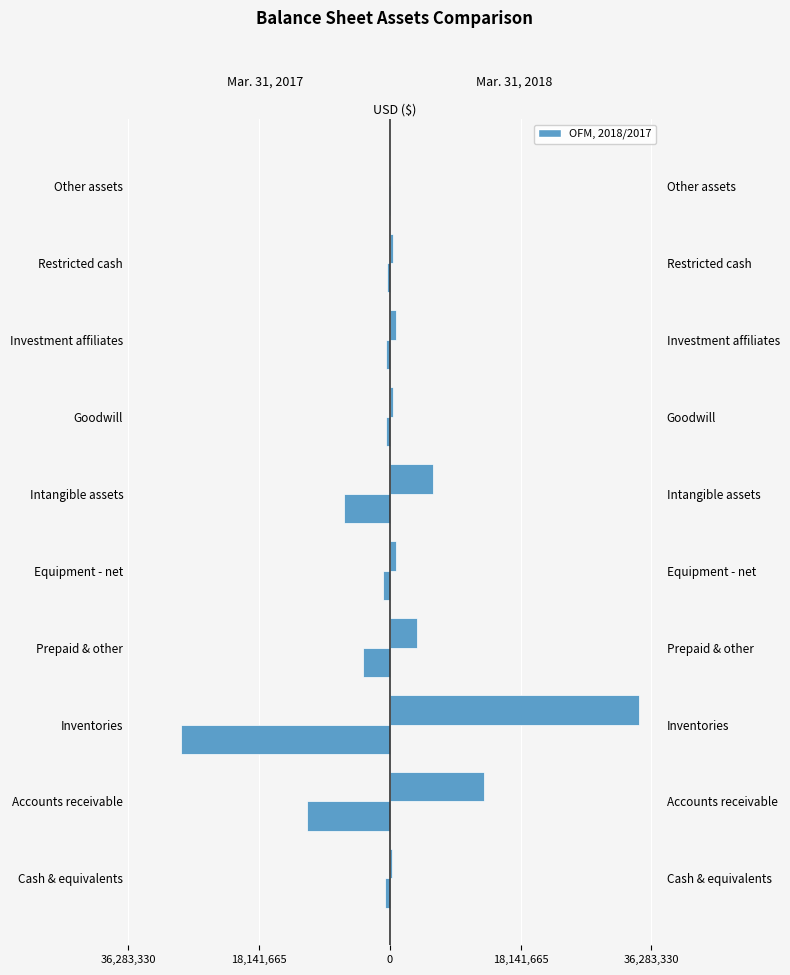

How many groups of bars are there?

10